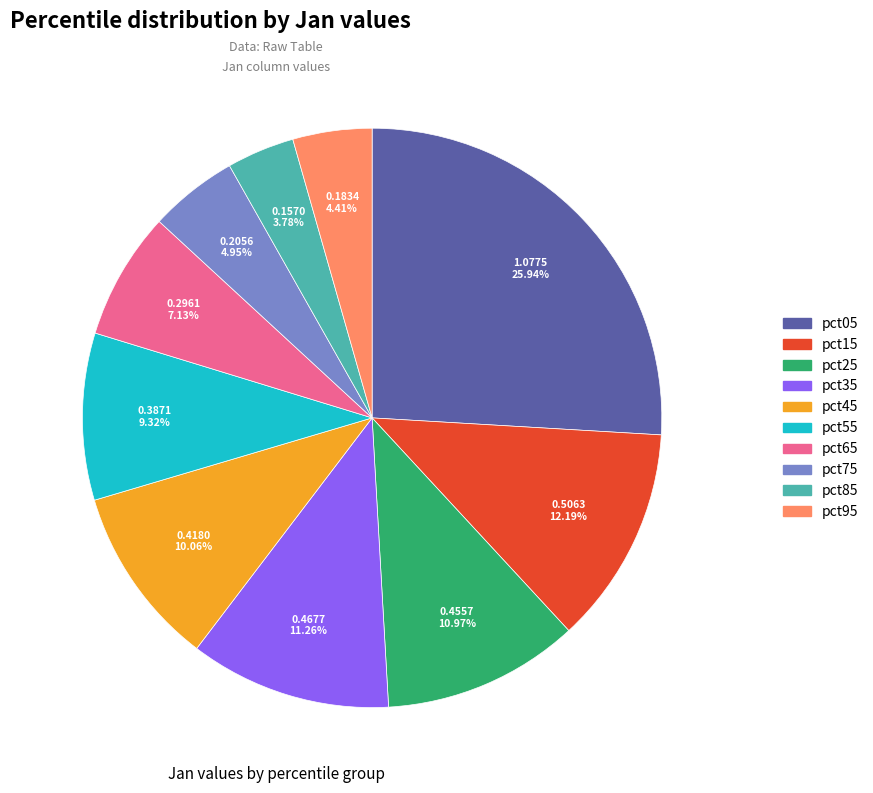

To the nearest percent, what percentage of the pie is pct25?

11%